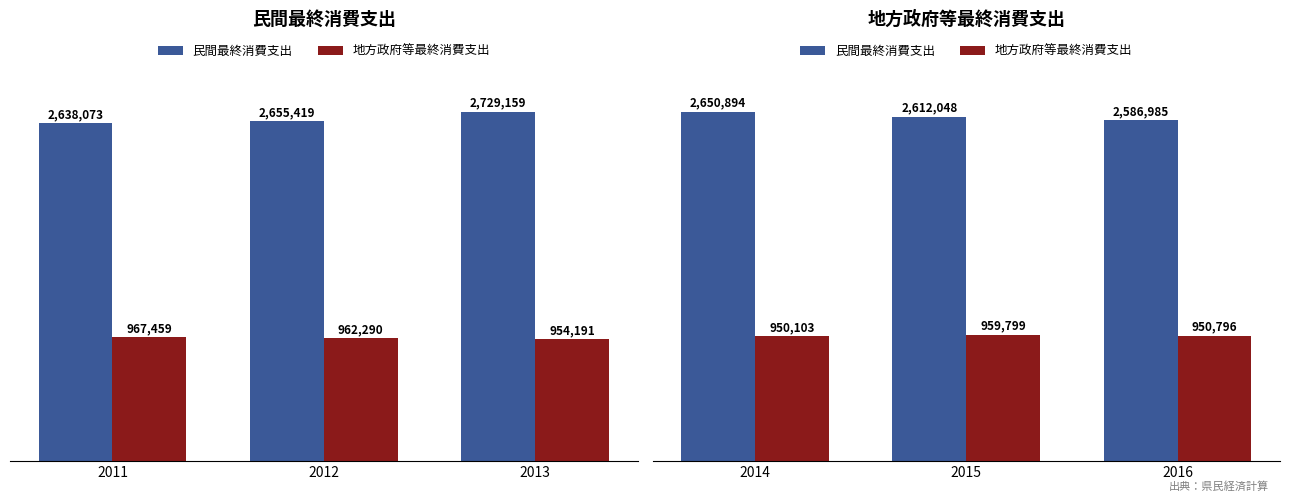

Is the value of 民間最終消費支出 at 2014 greater than the value of 地方政府等最終消費支出 at 2016?

Yes